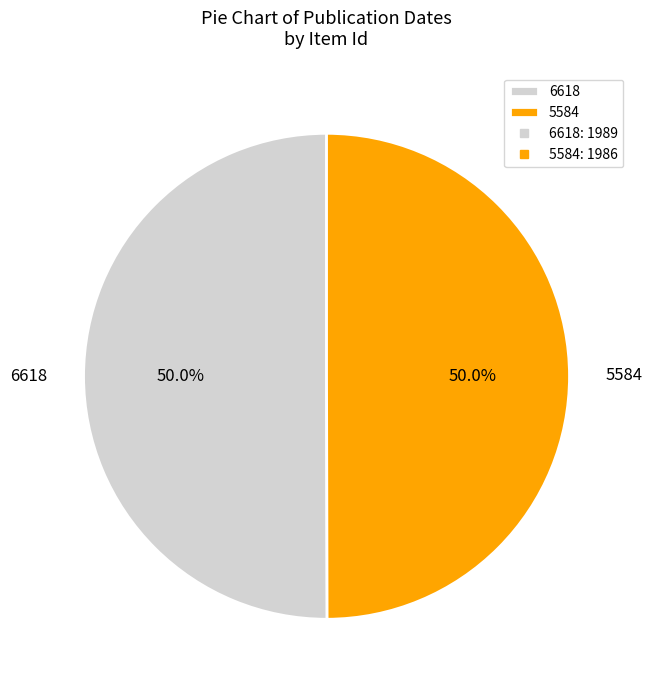

What percentage is NOT represented by 6618?

50.0%